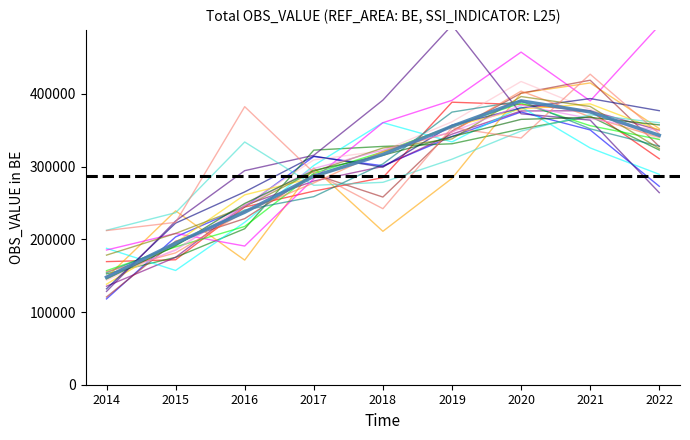

What is the change in value from 2015 to 2021?

+180433